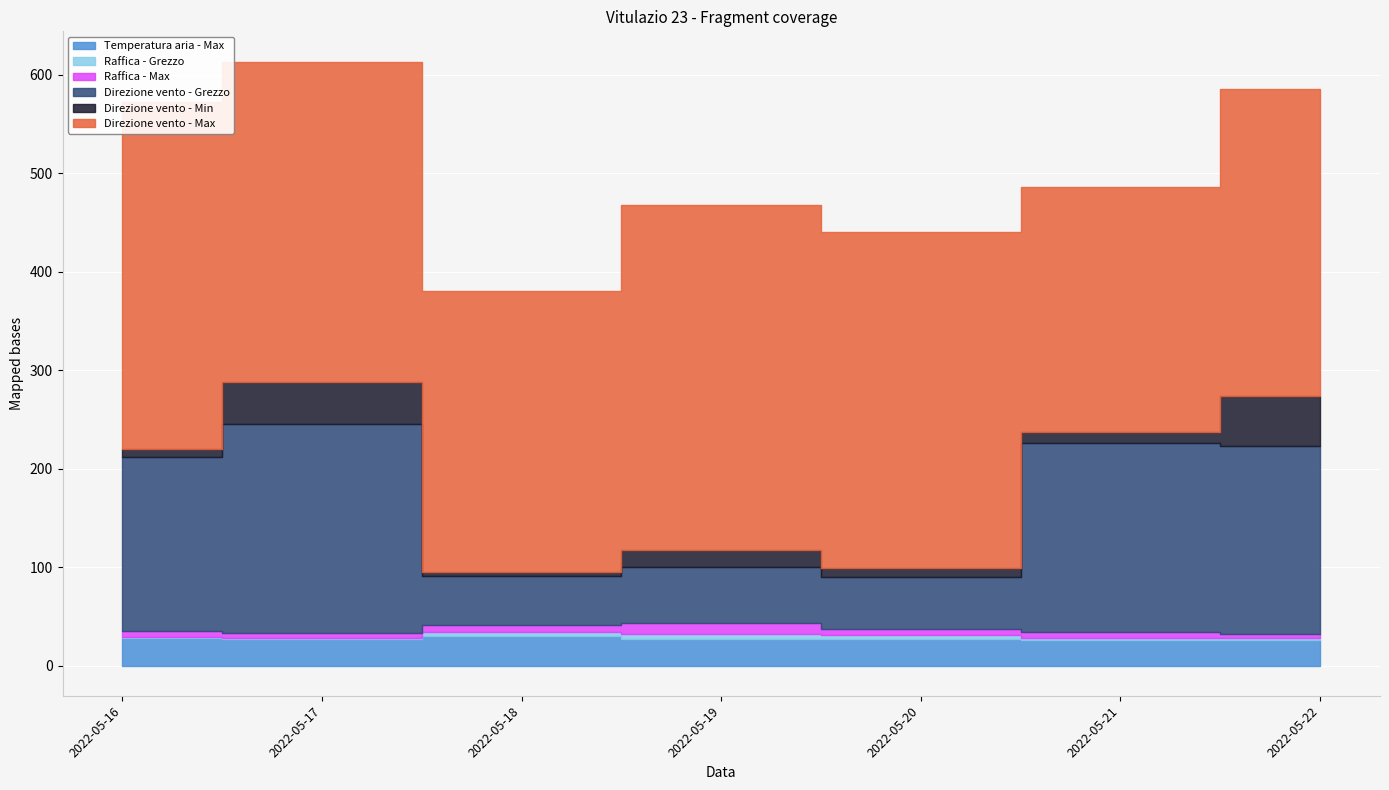

What is the maximum value shown in the chart?

353.0